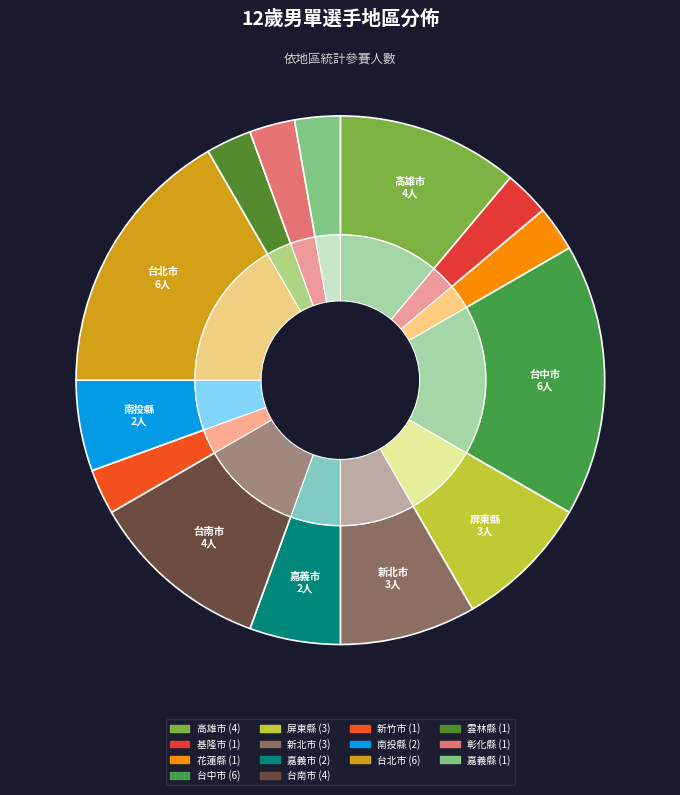

What is the smallest slice in the pie chart?

基隆市